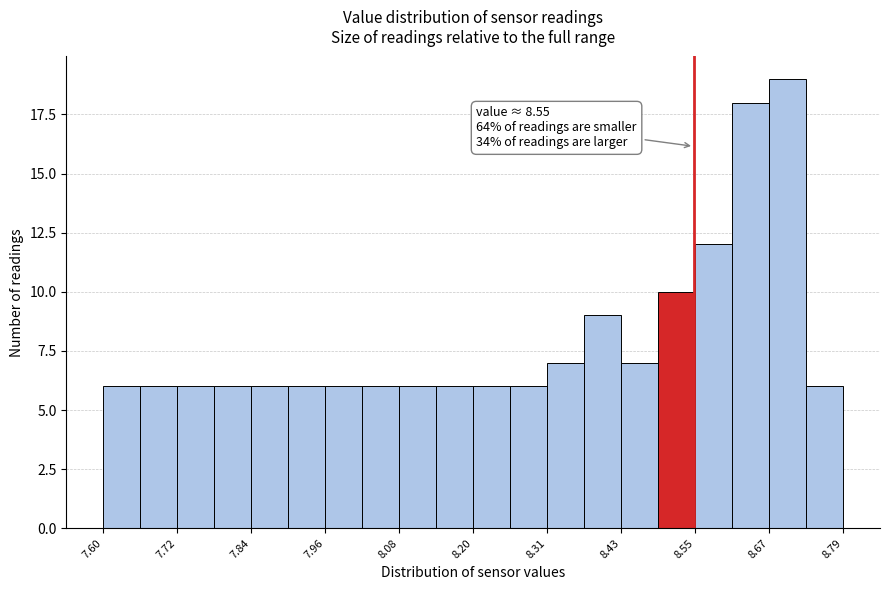

Read against the x-axis, roughly where is the centre of the tallest bar?

8.70